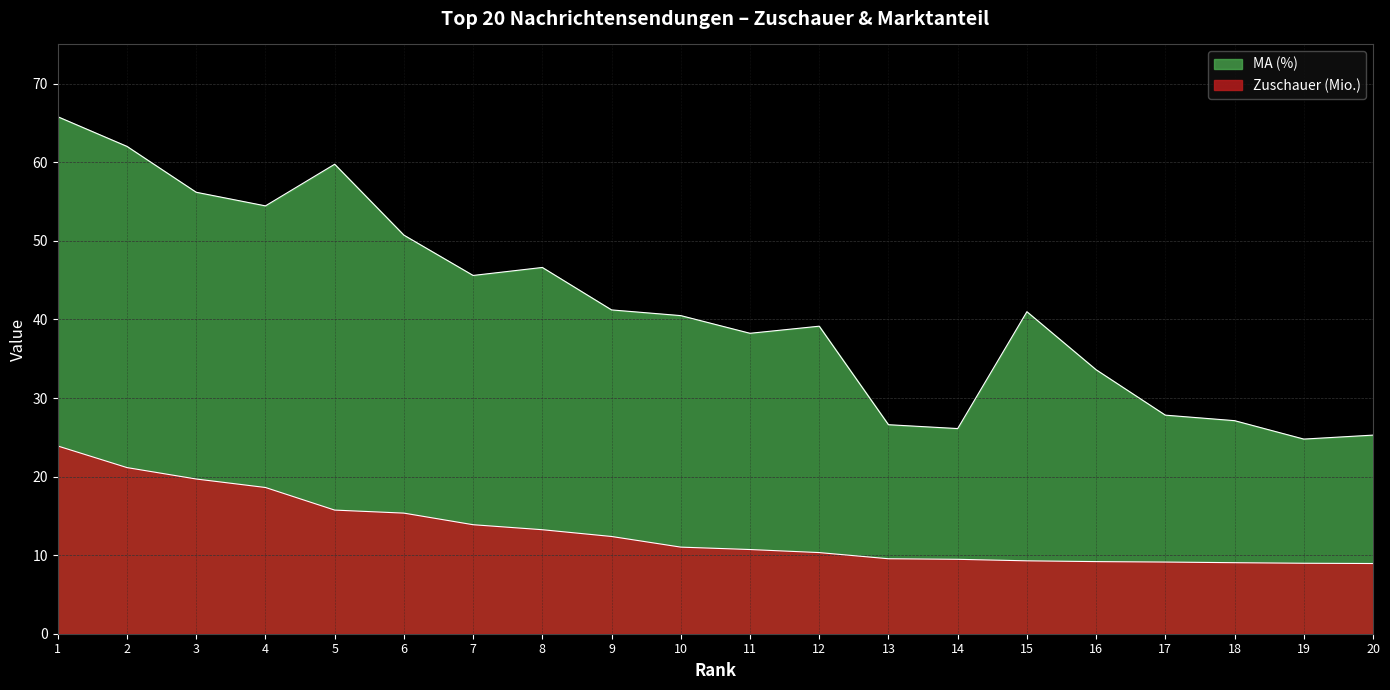

True or false: MA (%) has more than 2 points higher than both neighbors.

True